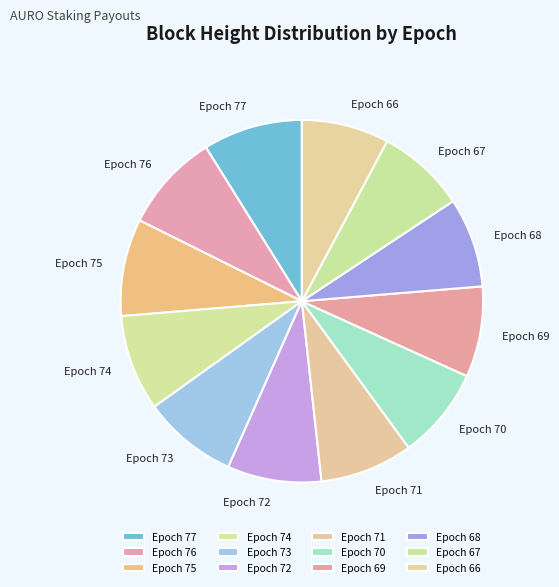

Approximately how many times larger is the value at Epoch 67 compared to Epoch 77?

0.9